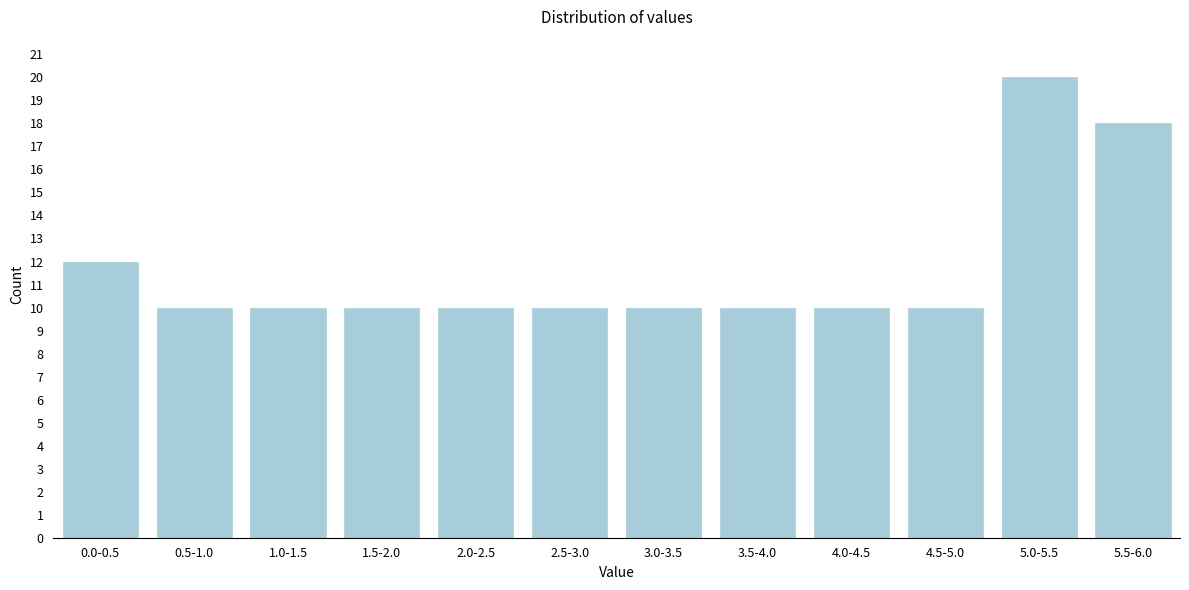

Reading left to right, what are all the values shown in this chart?

0.0-0.5=12	0.5-1.0=10	1.0-1.5=10	1.5-2.0=10	2.0-2.5=10	2.5-3.0=10	3.0-3.5=10	3.5-4.0=10	4.0-4.5=10	4.5-5.0=10	5.0-5.5=20	5.5-6.0=18